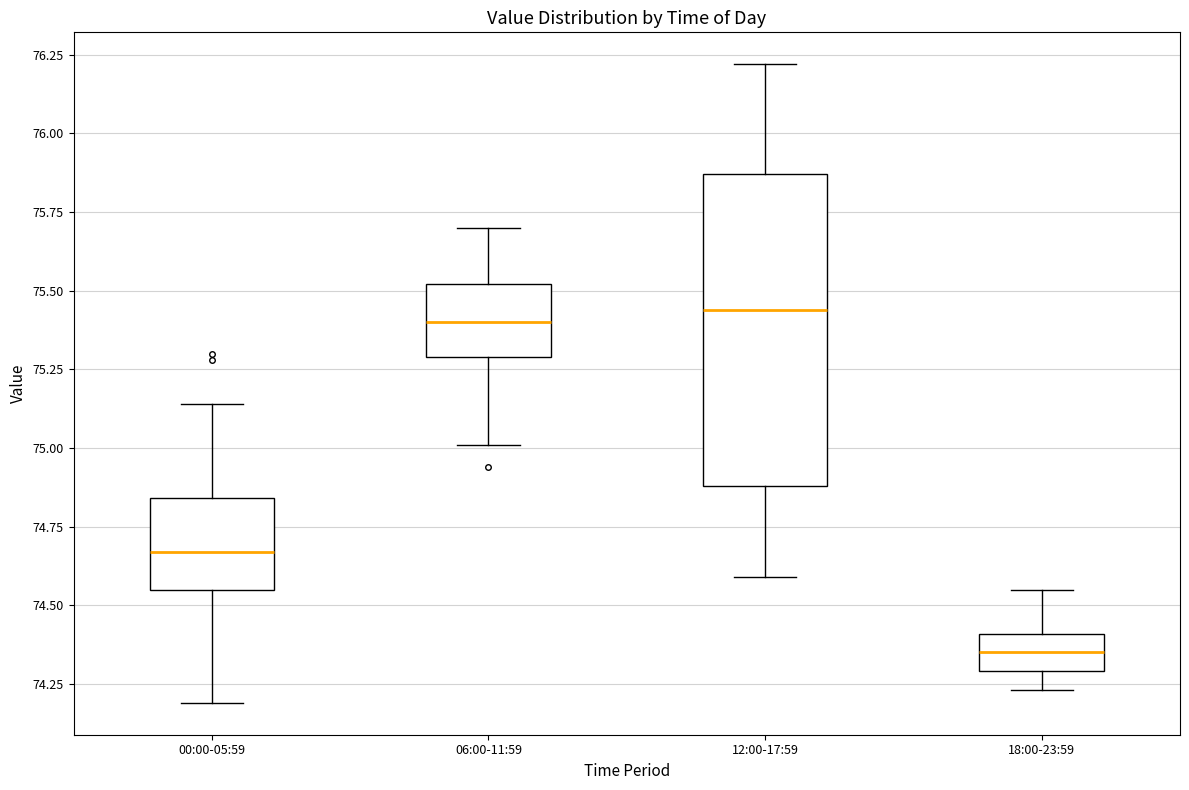

Reading left to right, read every box against the y-axis: the position of its median line, the range the box covers, and the ends of its whiskers. The values are not printed on the chart, so give them approximately, as read against the axis.

00:00-05:59: median 74.65, box 74.55 to 74.85, whiskers 74.20 to 75.15
06:00-11:59: median 75.40, box 75.30 to 75.50, whiskers 75.00 to 75.70
12:00-17:59: median 75.45, box 74.90 to 75.85, whiskers 74.60 to 76.20
18:00-23:59: median 74.35, box 74.30 to 74.40, whiskers 74.25 to 74.55